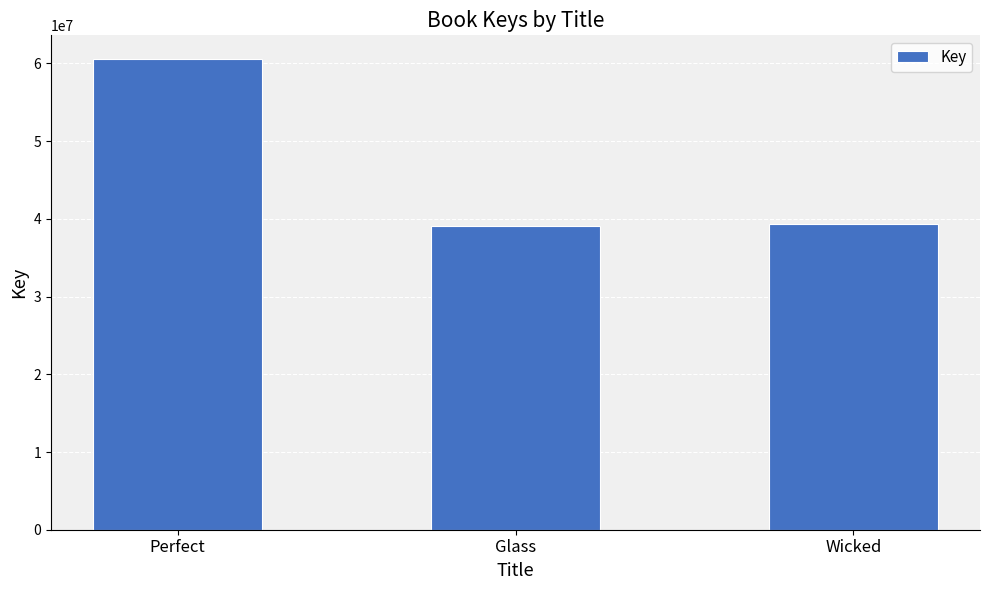

What is the average value?

46357314